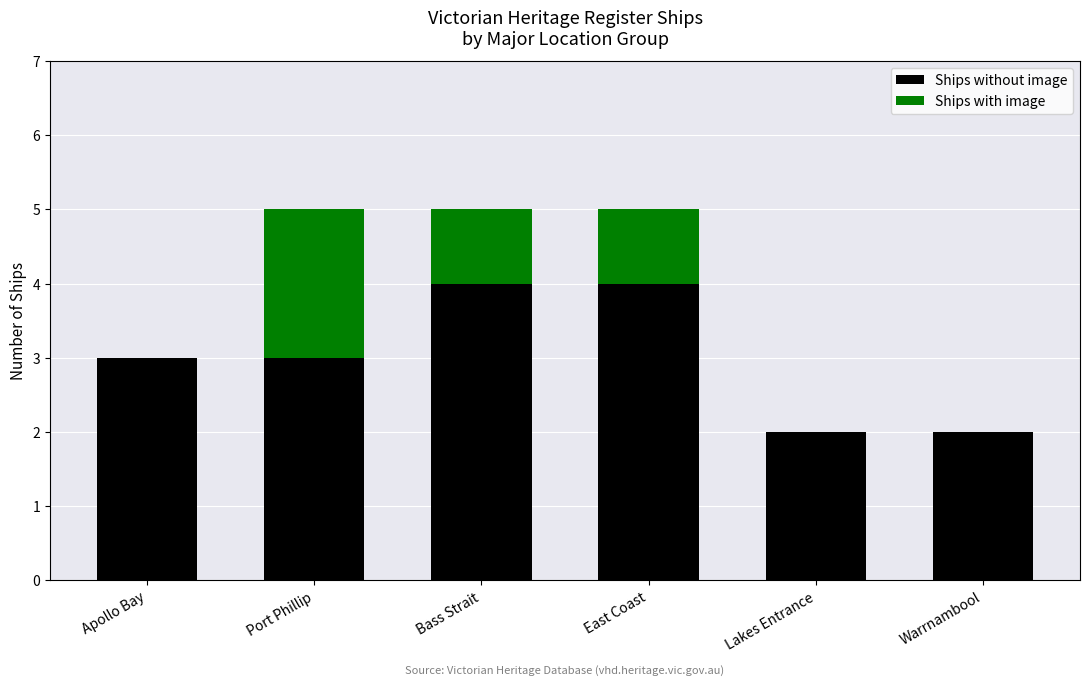

What value does the Ships without image series have at Bass Strait?

4